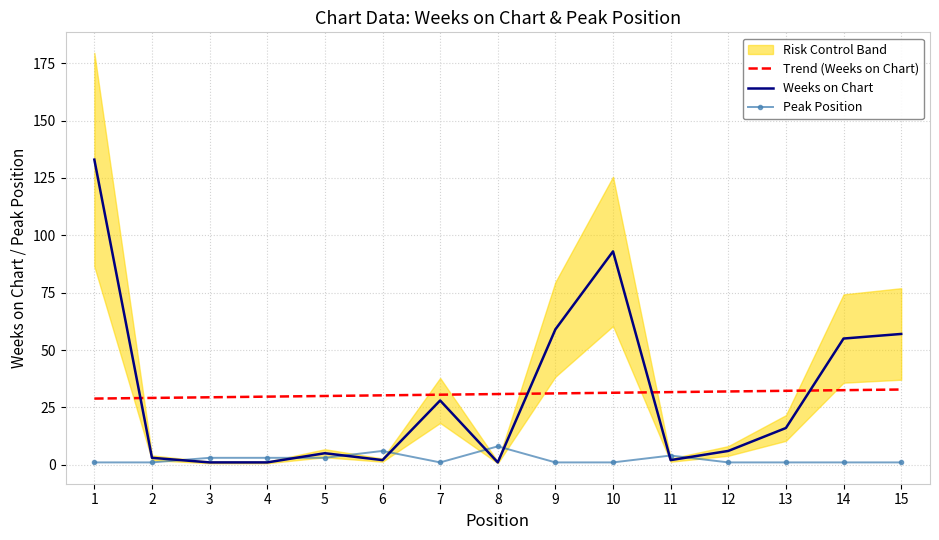

How many interior local valleys does the Peak Position series have?

1